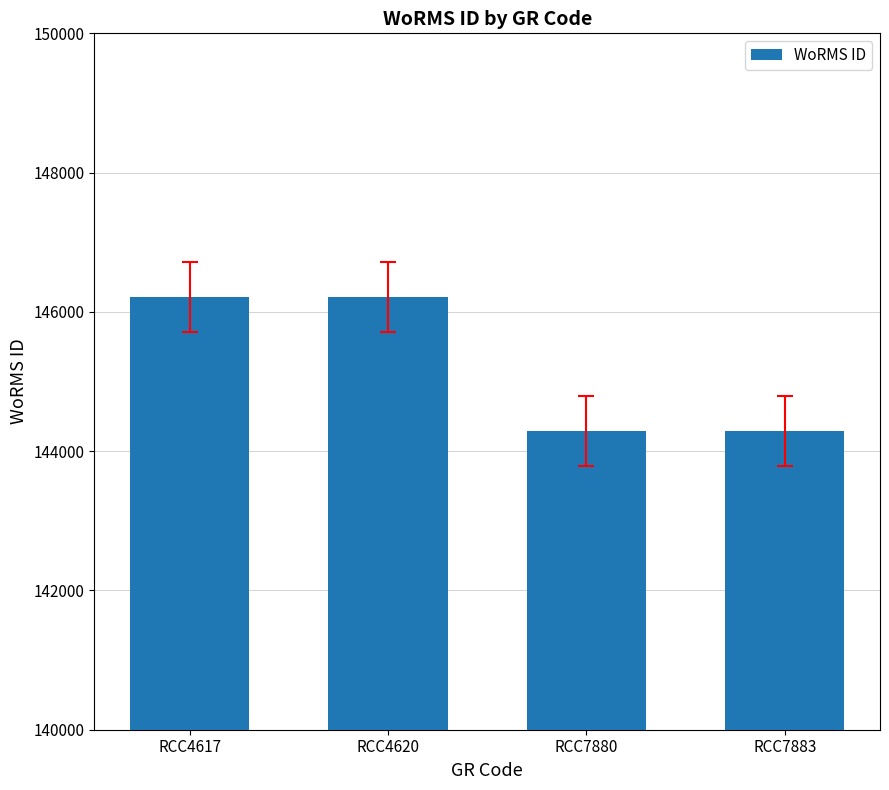

Approximately how many times larger is the value at RCC4620 compared to RCC4617?

1.0